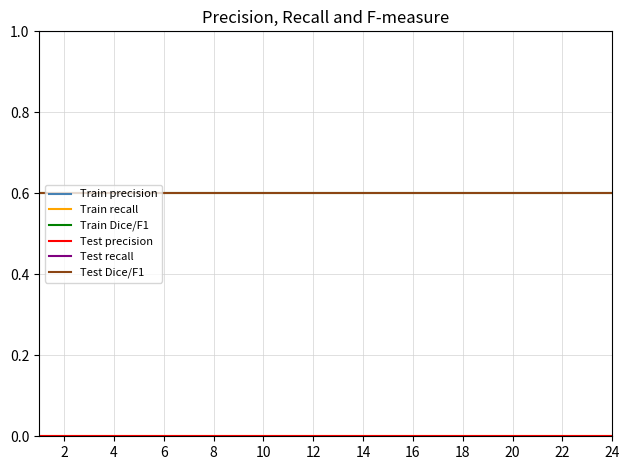

True or false: Test precision and Train precision intersect in this chart.

False